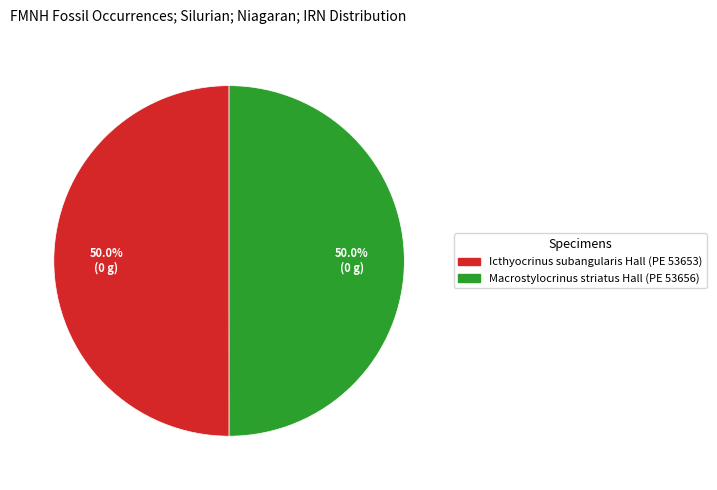

Is it true that Icthyocrinus subangularis Hall (PE 53653) is 41% of the pie?

False